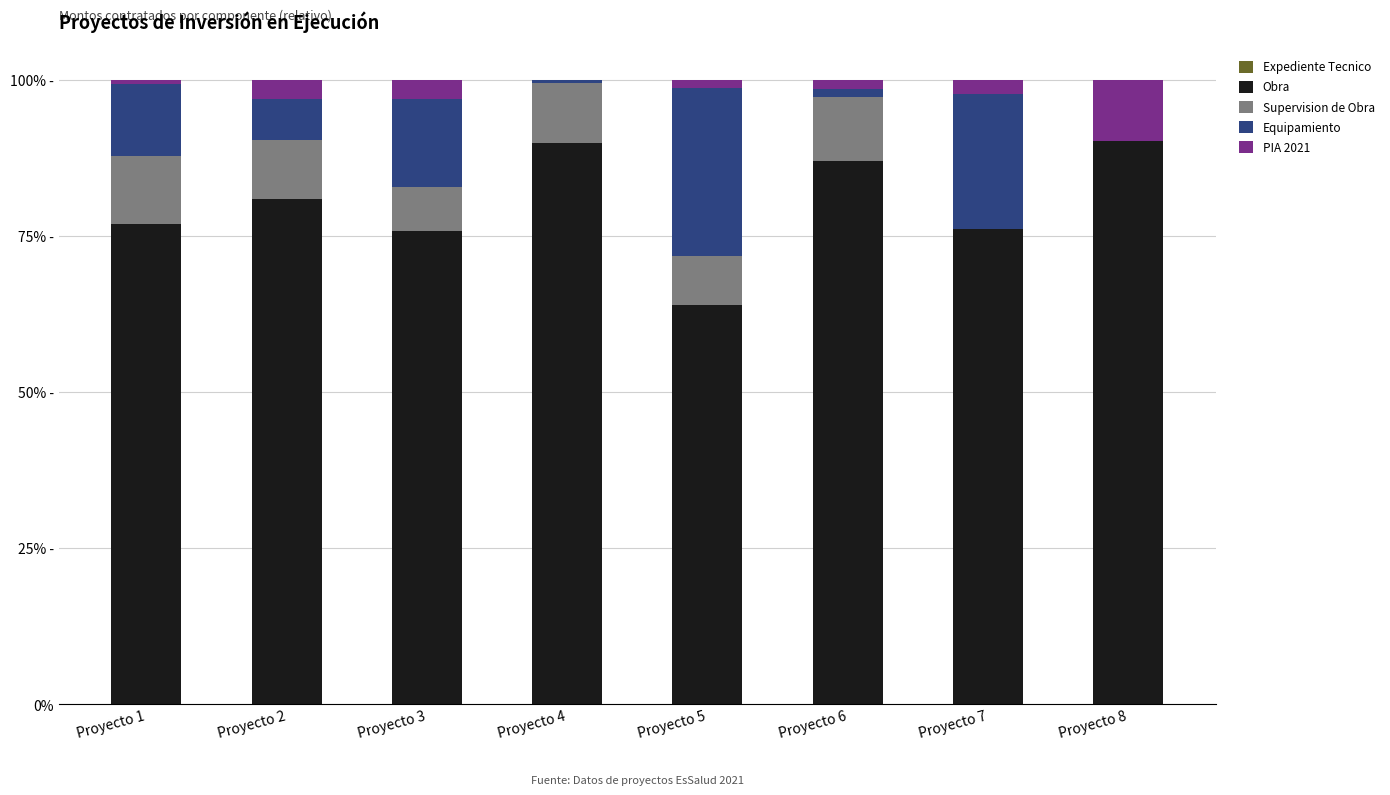

Are the bars horizontal?

No